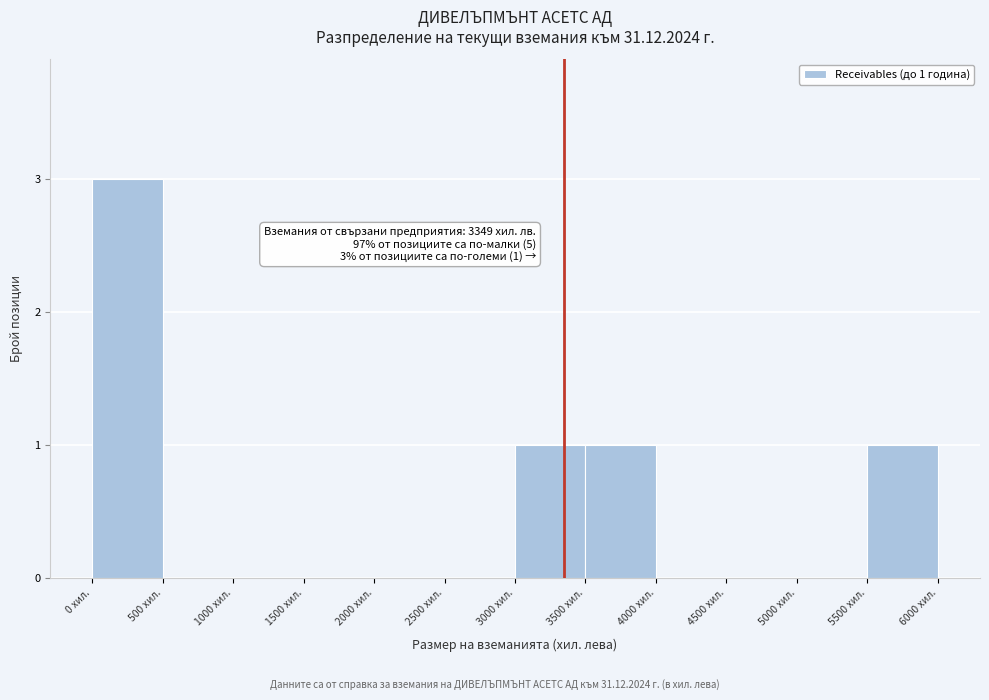

Which range on the x-axis has the tallest bar?

0 to 500